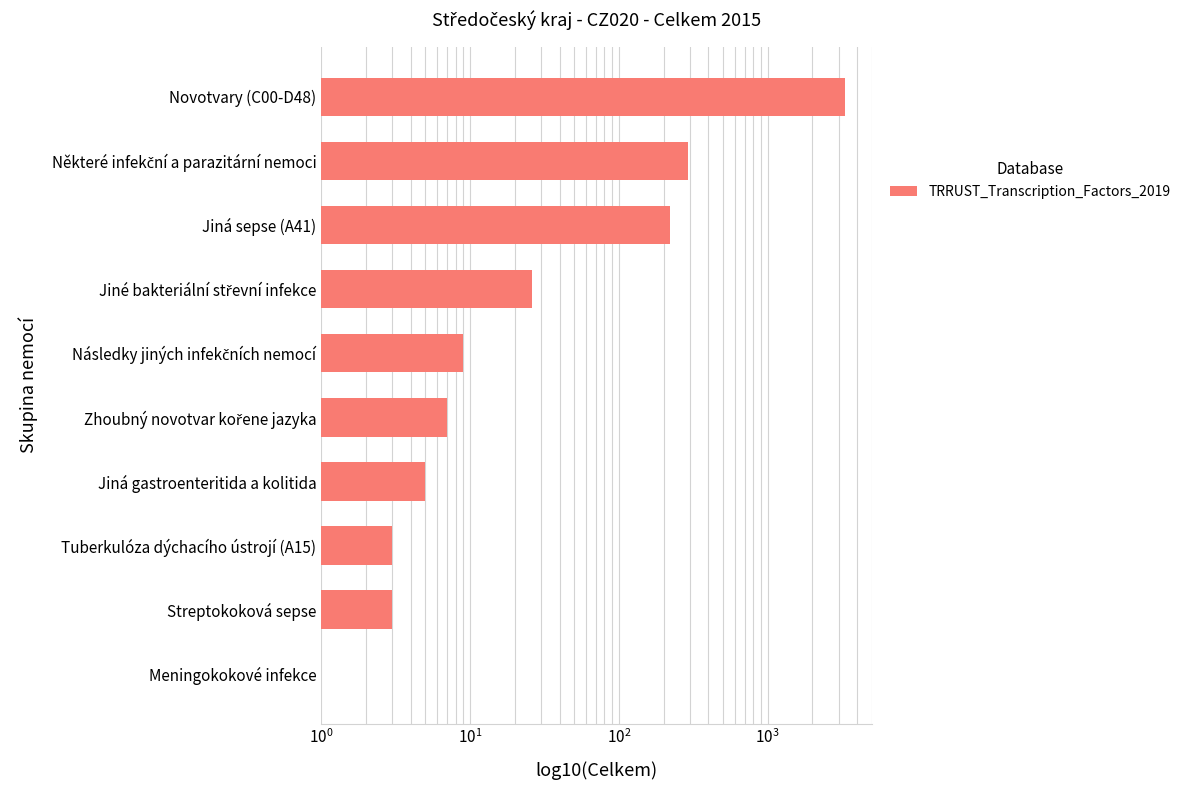

Count the number of categories in the chart.

10